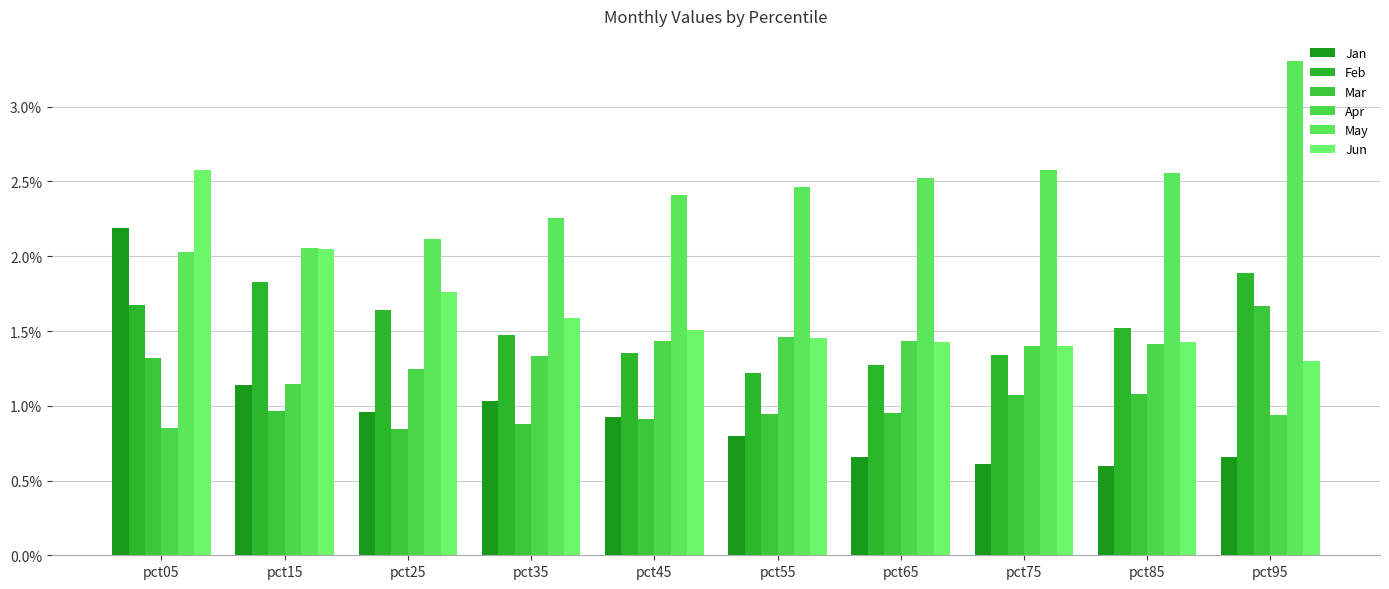

What are all the series names shown in the legend?

Jan, Feb, Mar, Apr, May, Jun